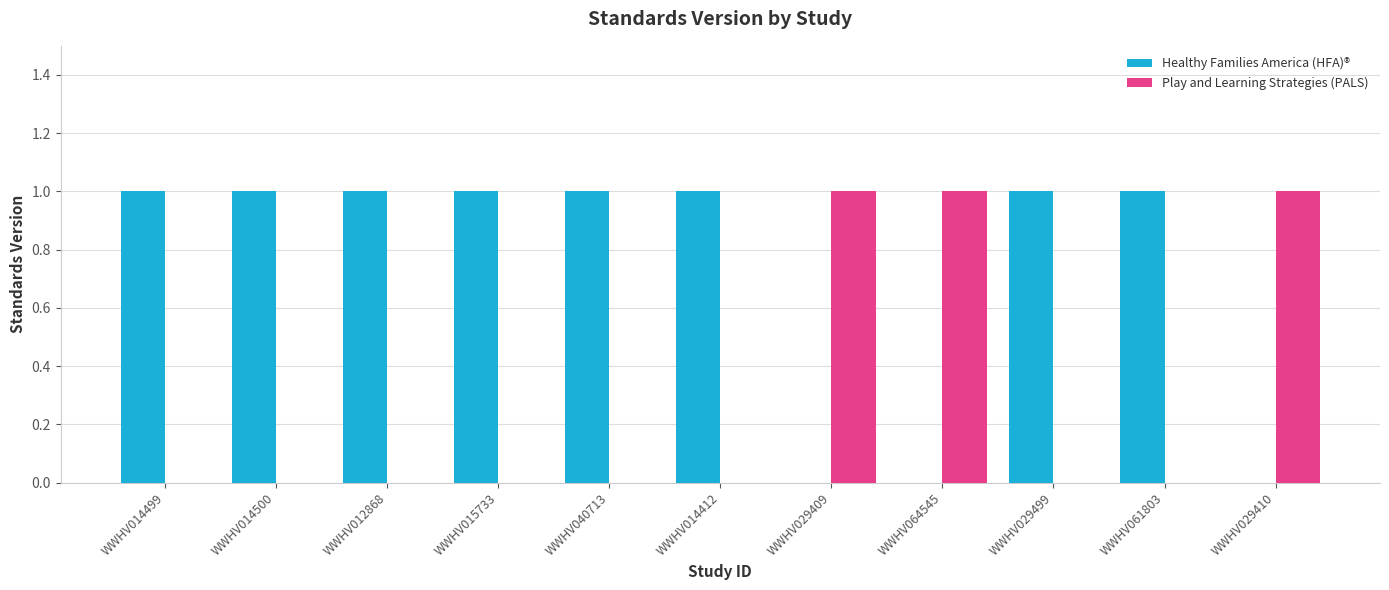

Is it true that Play and Learning Strategies (PALS) equals 0 at WWHV029499?

True